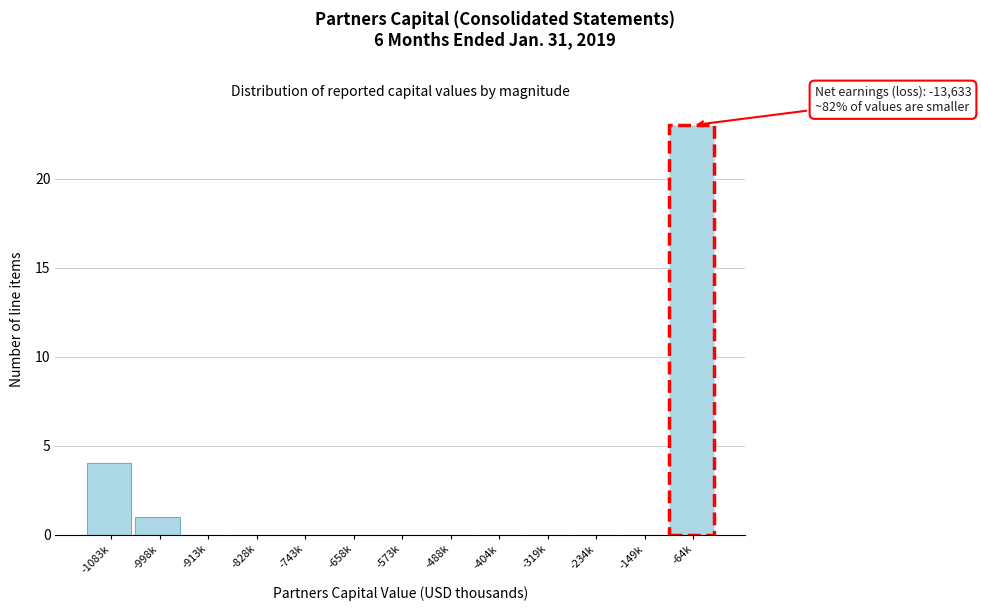

Reading right to left, transcribe all the data shown in this chart.

-64k=23	-149k=0	-234k=0	-319k=0	-404k=0	-488k=0	-573k=0	-658k=0	-743k=0	-828k=0	-913k=0	-998k=1	-1083k=4